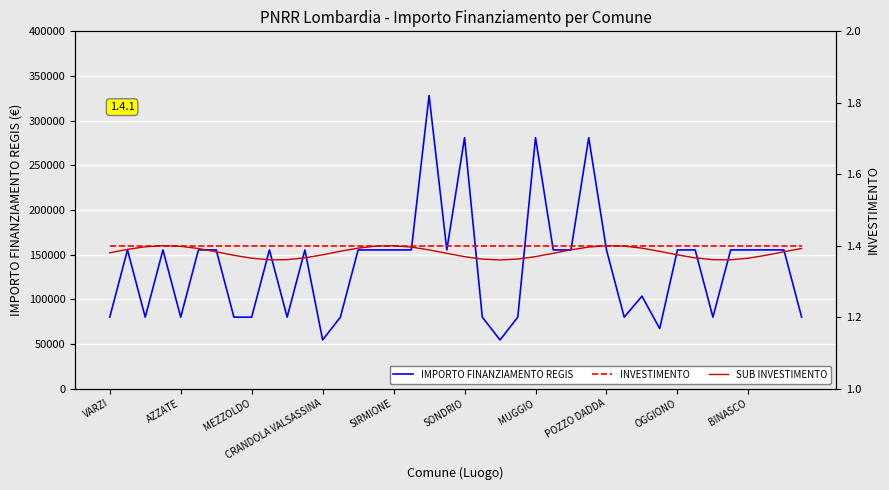

Between 10 and 14, which series saw the biggest shift?

IMPORTO FINANZIAMENTO REGIS